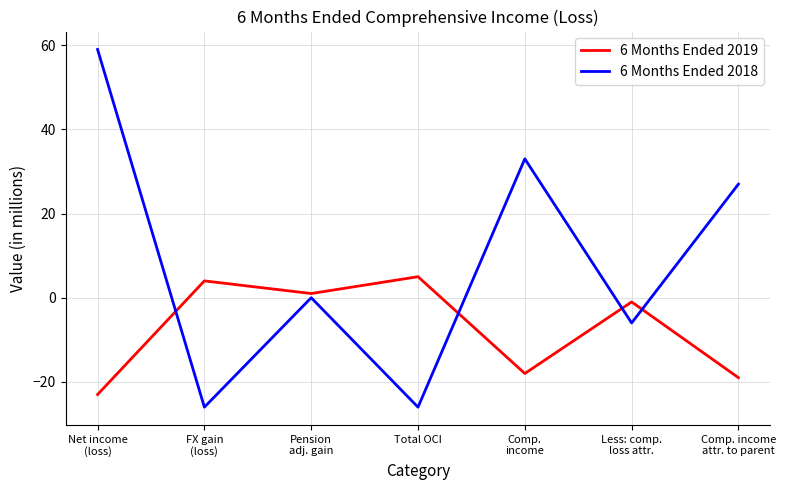

The 6 Months Ended 2018 series shows -26 at FX gain
(loss). True or false?

True